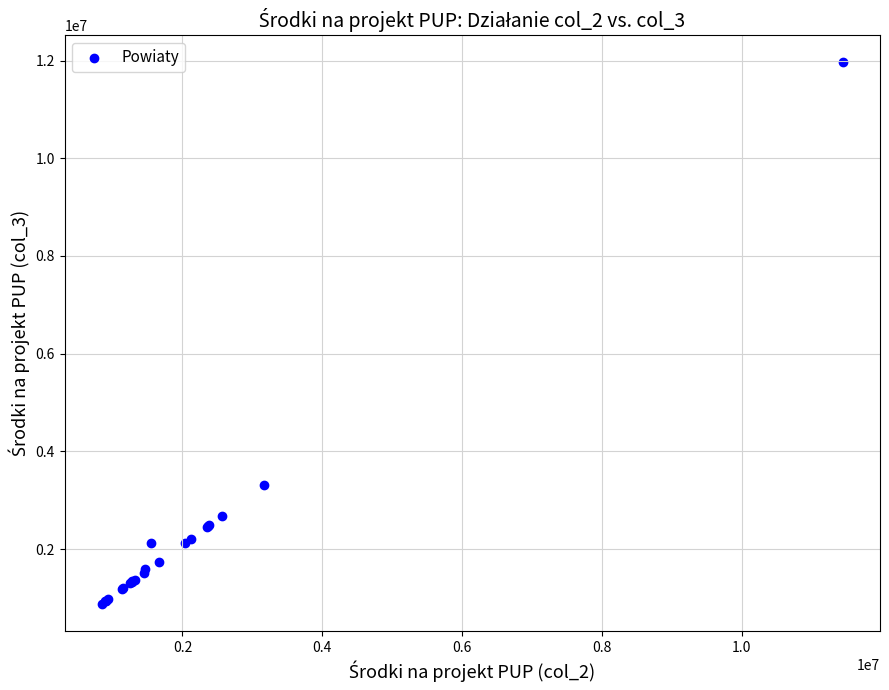

What Y value in the scatter plot is closest to 6421483?

3306459